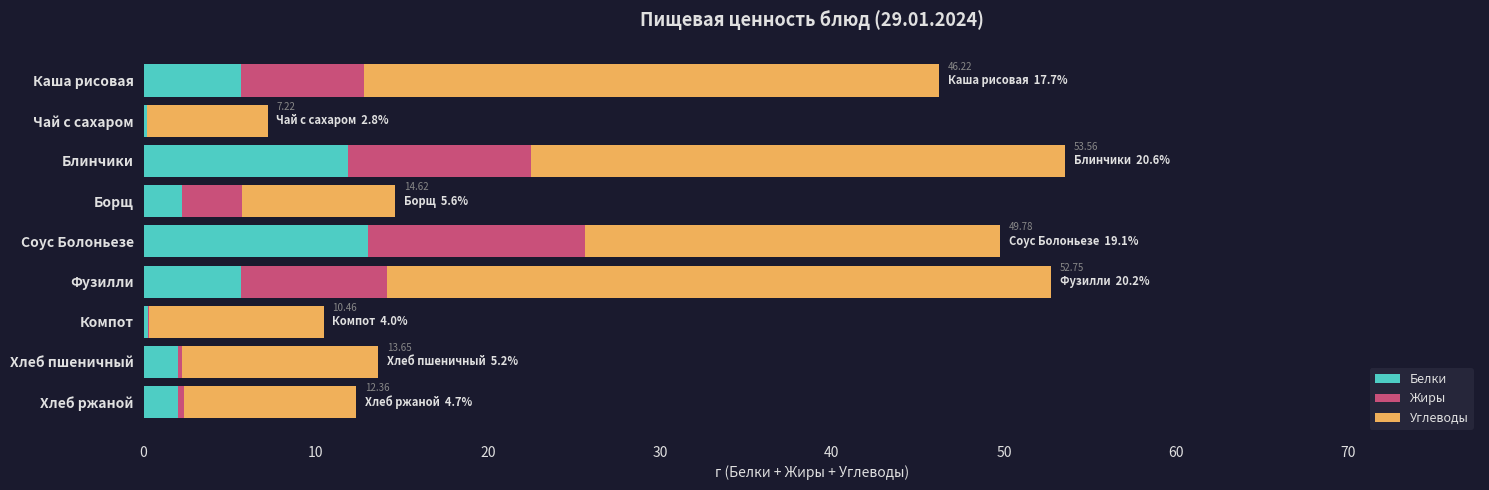

What is the total value across all series at Борщ?

14.6